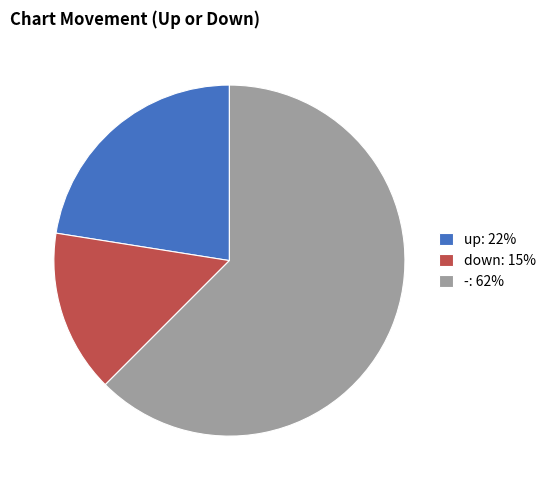

Is -: 62% the majority of the pie?

Yes